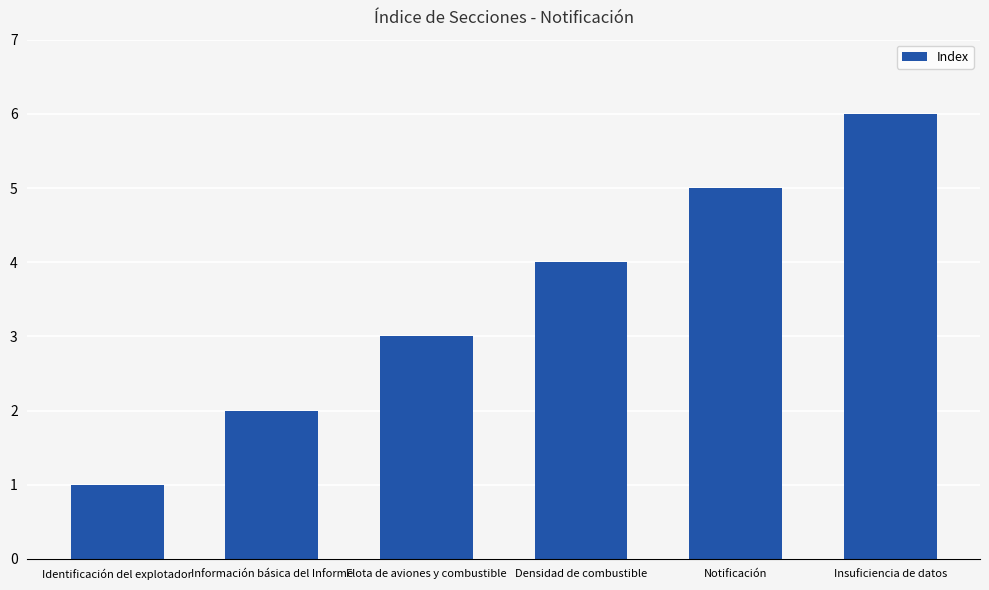

Are the bars horizontal?

No